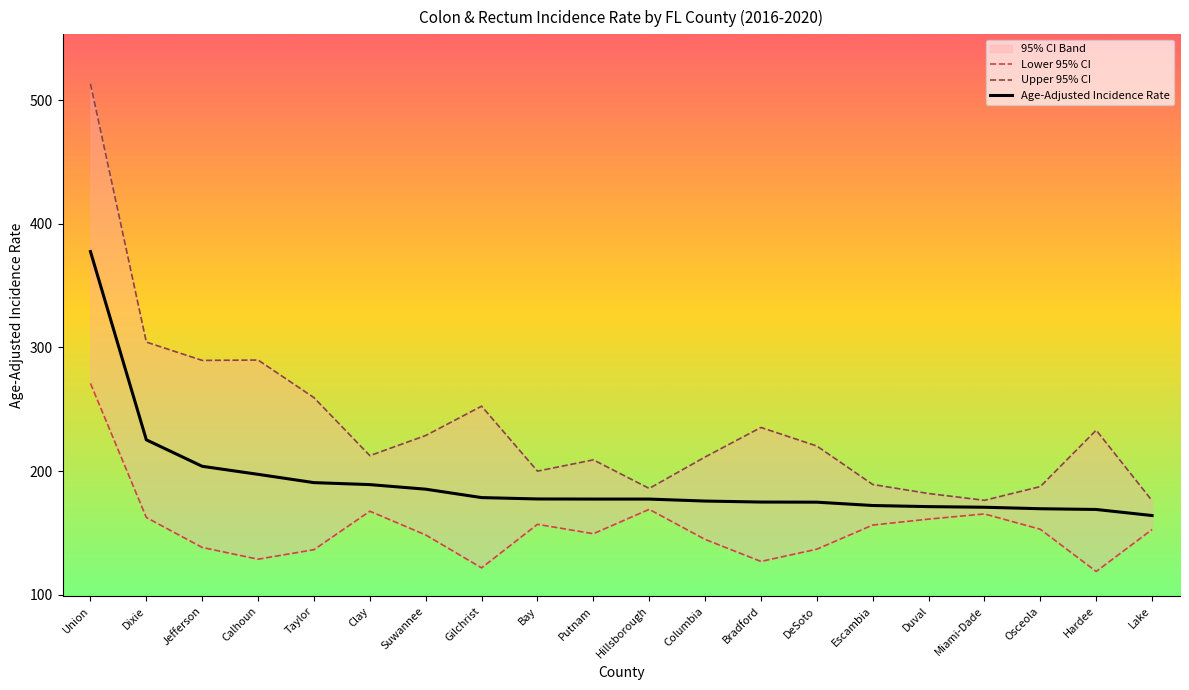

What is the total value across all series at DeSoto?

532.1